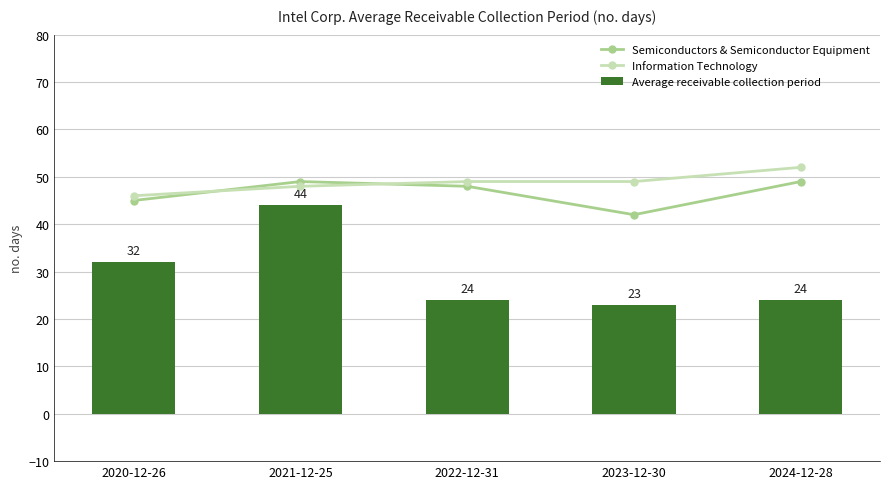

What is the total value across all series at 2020-12-26?

123